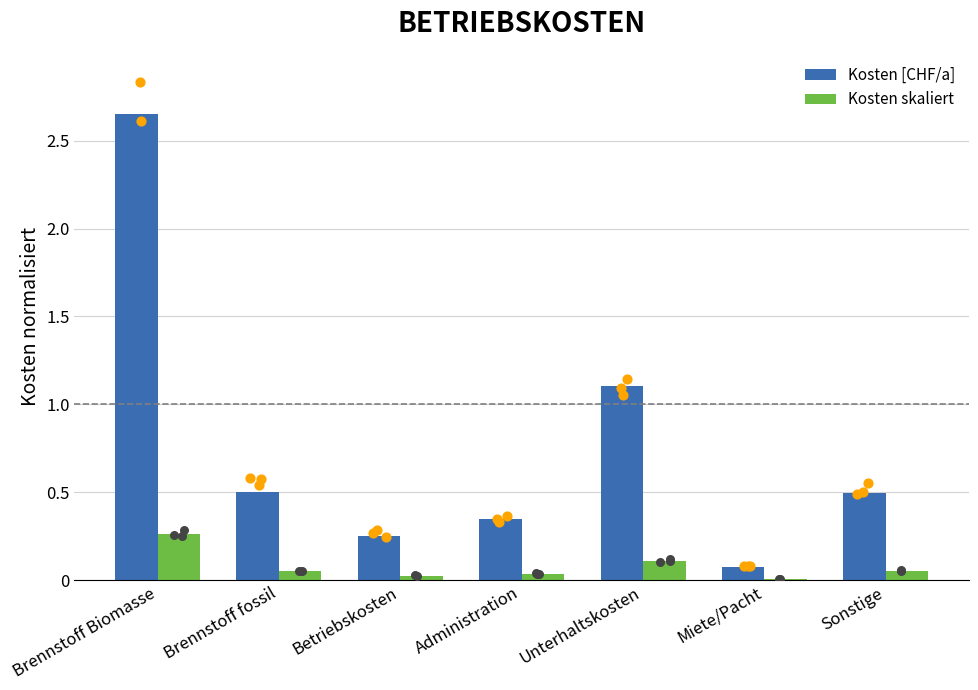

At which category is the sum across all series the highest?

Brennstoff Biomasse